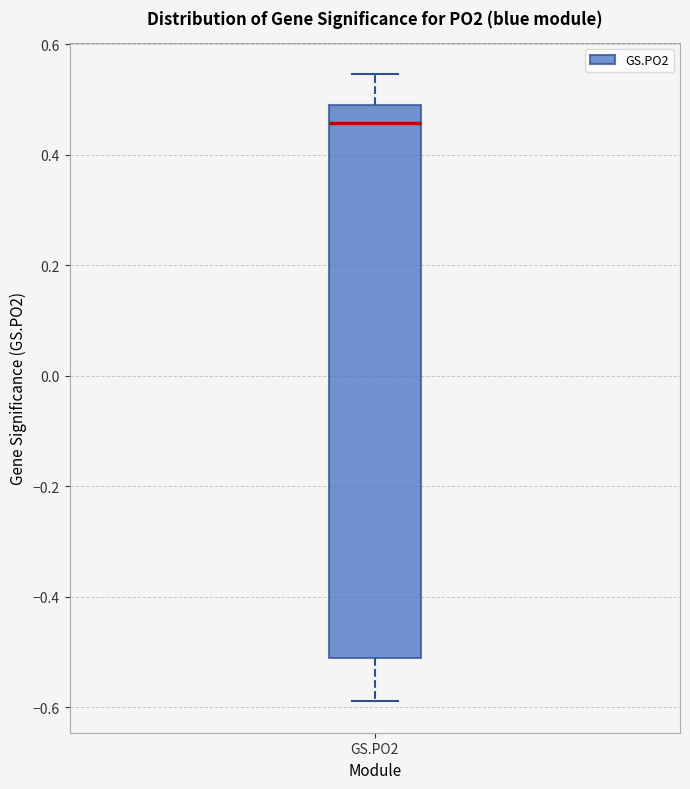

Read this box plot against the y-axis: the position of the median line, the range covered by the box, and the ends of both whiskers. The values are not printed on the chart, so give them approximately, as read against the axis.

median 0.46, box -0.52 to 0.50, whiskers -0.58 to 0.54